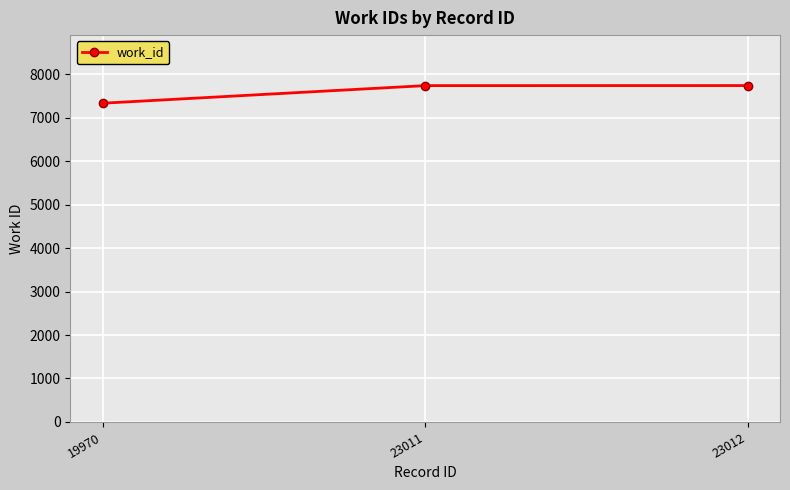

Approximately how many times larger is the value at 19970 compared to 23011?

0.9